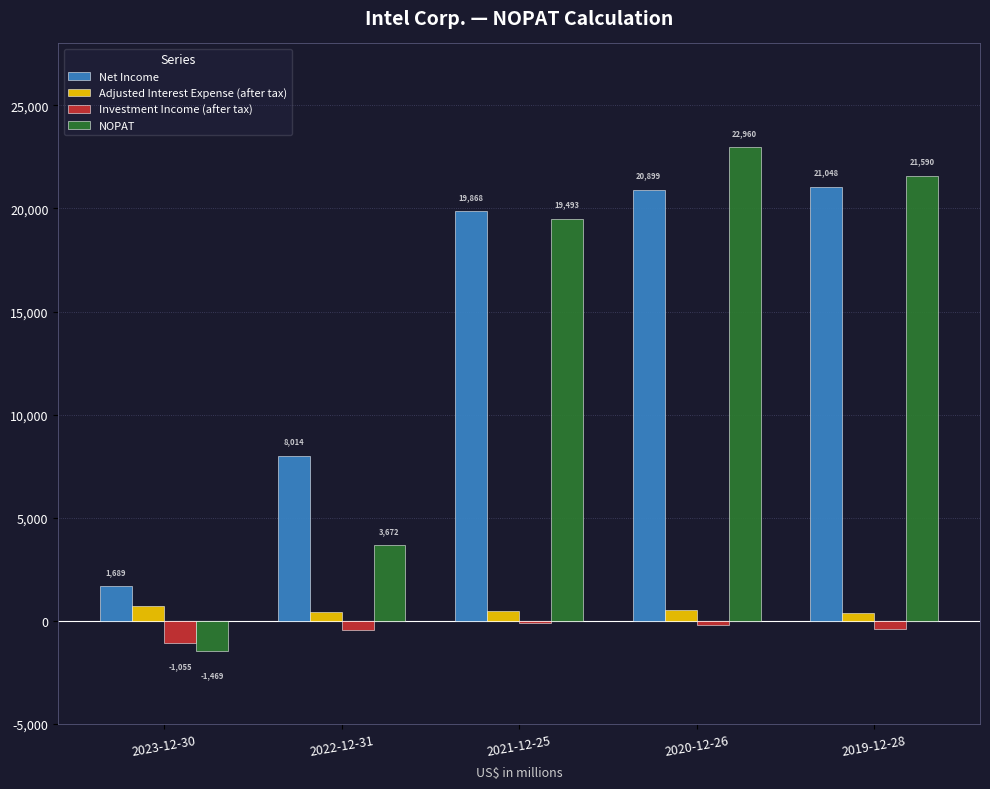

How many bars are there in total?

20